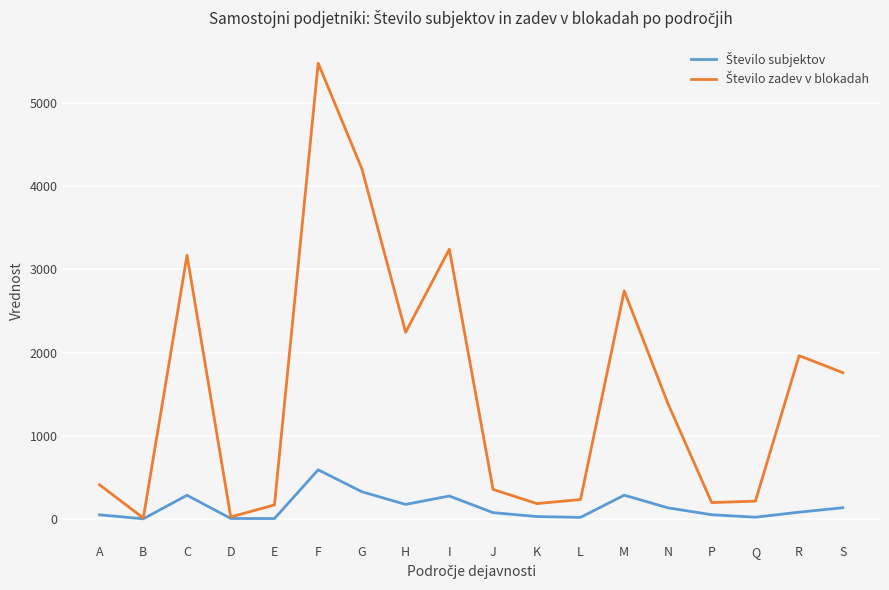

At which category is the sum across all series the highest?

F